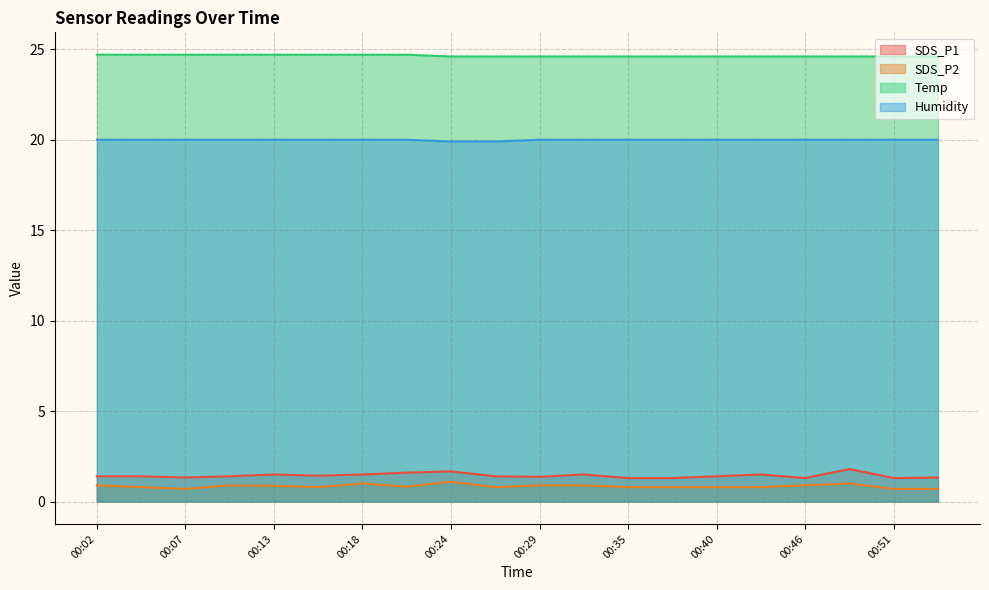

The value of Humidity at 00:07 is 8.4. True or false?

False